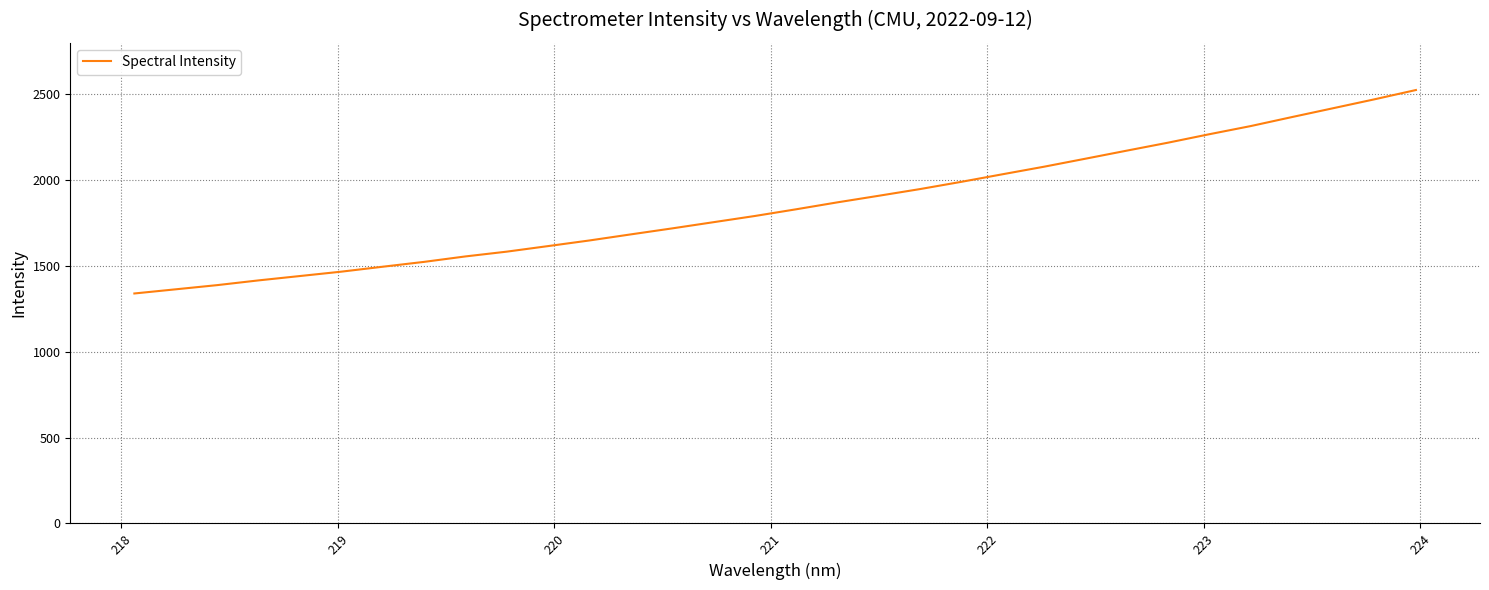

What is the difference between the second highest and second lowest values?

1107.1